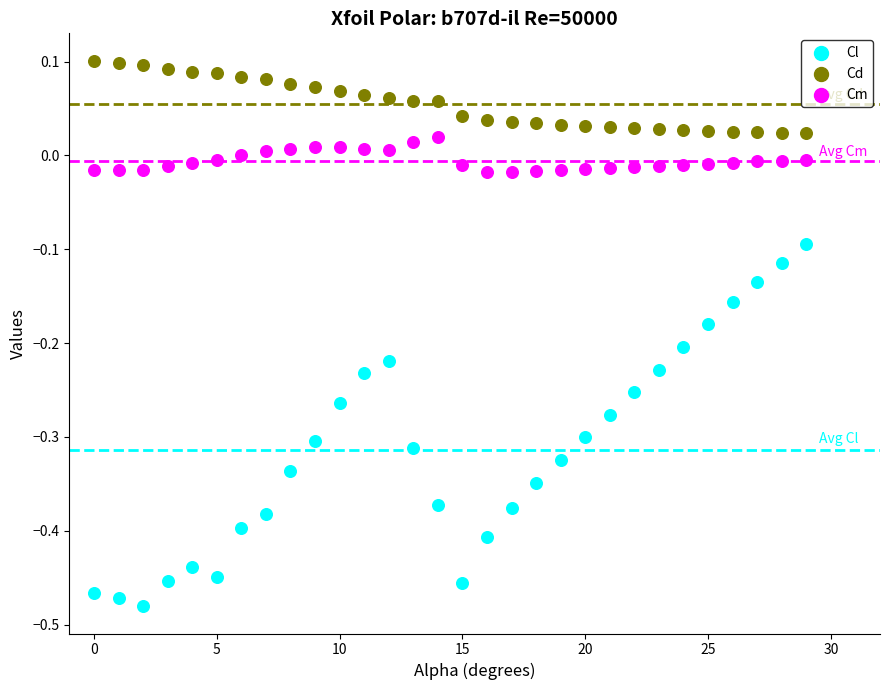

What are all the series names shown in the legend?

Cl, Cd, Cm